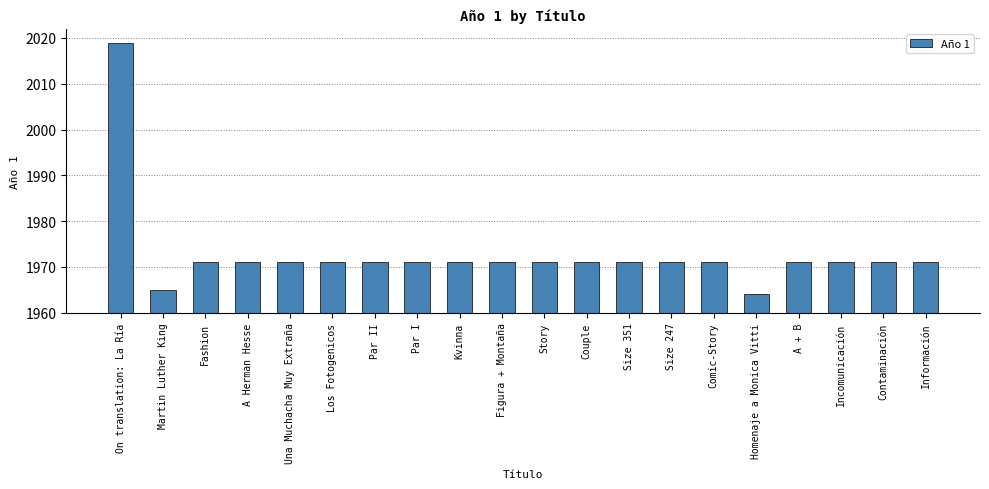

What is the ratio of the value at Size 351 to the value at Los Fotogenicos?

1.0